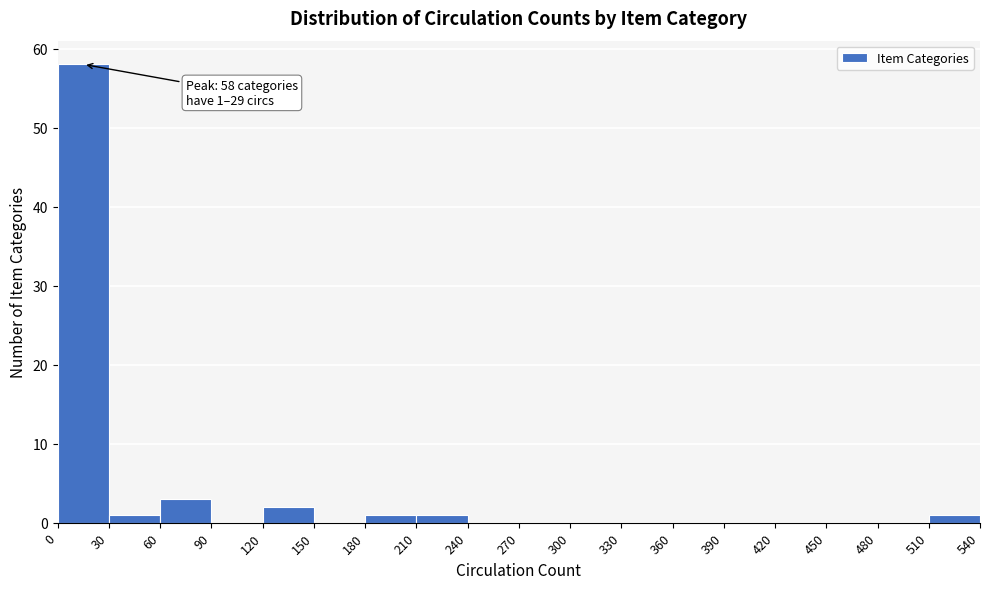

Over which range of the x-axis is the bar tallest?

0 to 30